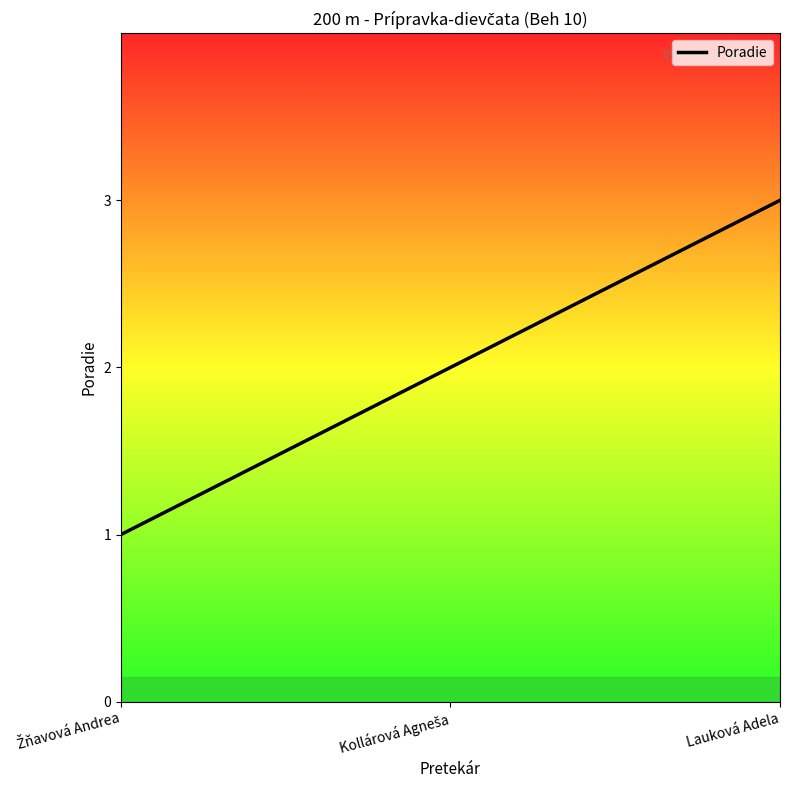

What is the sum of the values at Žňavová Andrea and Kollárová Agneša?

3